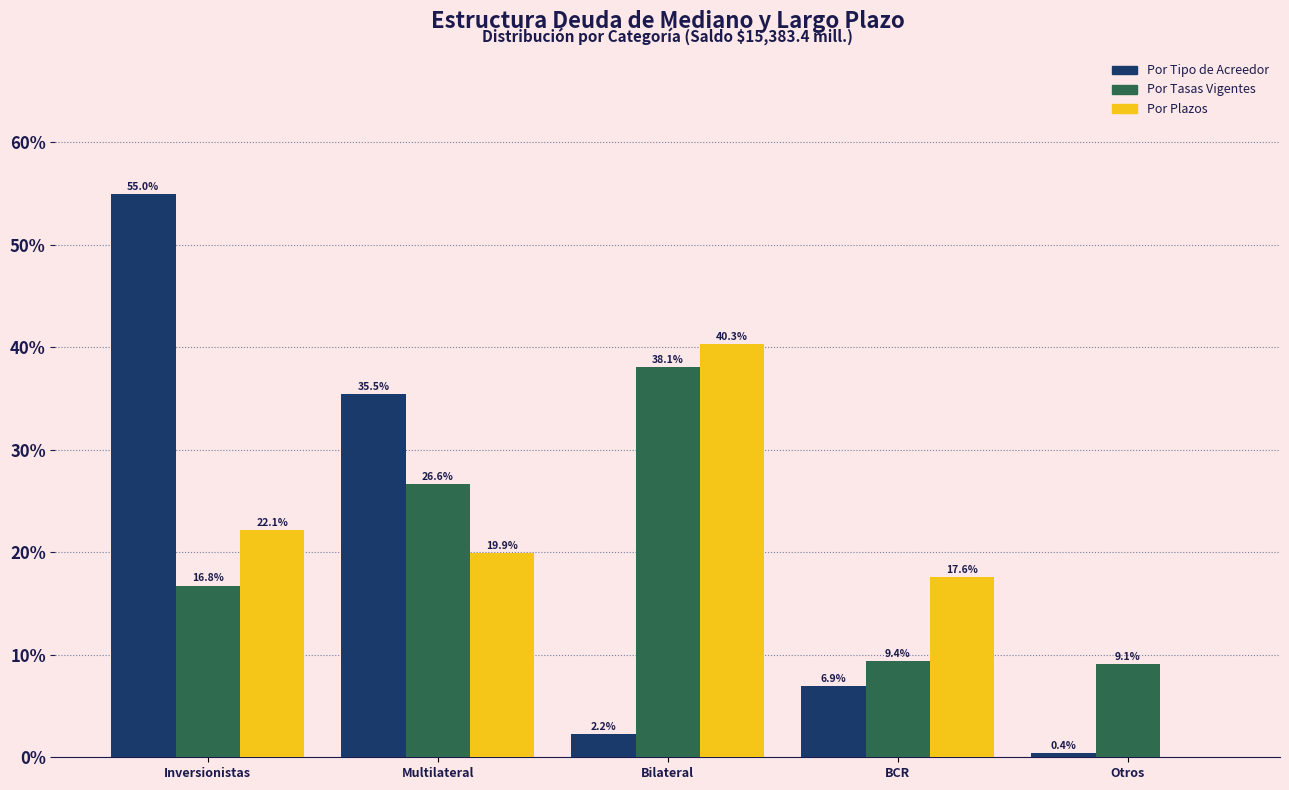

Reading right to left, what are all the values shown in this chart?

Por Tipo de Acreedor: Otros=0.4	BCR=6.9	Bilateral=2.2	Multilateral=35.5	Inversionistas=55.0
Por Tasas: Otros=9.1	BCR=9.4	Bilateral=38.1	Multilateral=26.6	Inversionistas=16.8
Por Plazos: Otros=0.0	BCR=17.6	Bilateral=40.3	Multilateral=19.9	Inversionistas=22.1